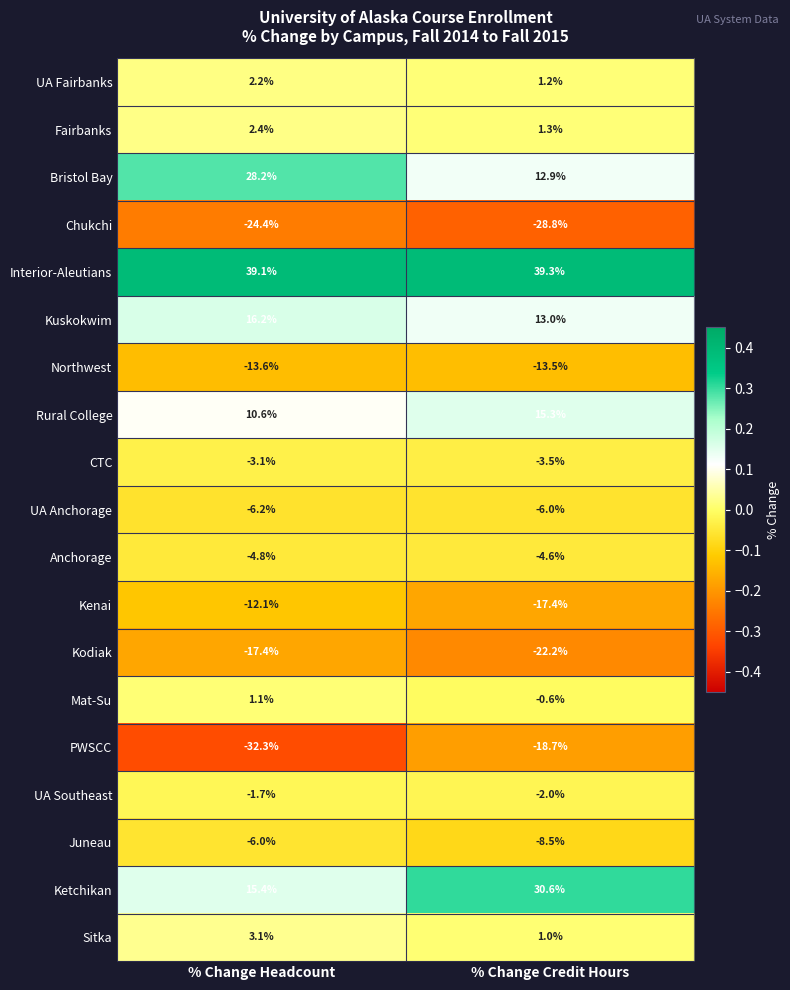

What is the maximum value shown in the chart?

39.3